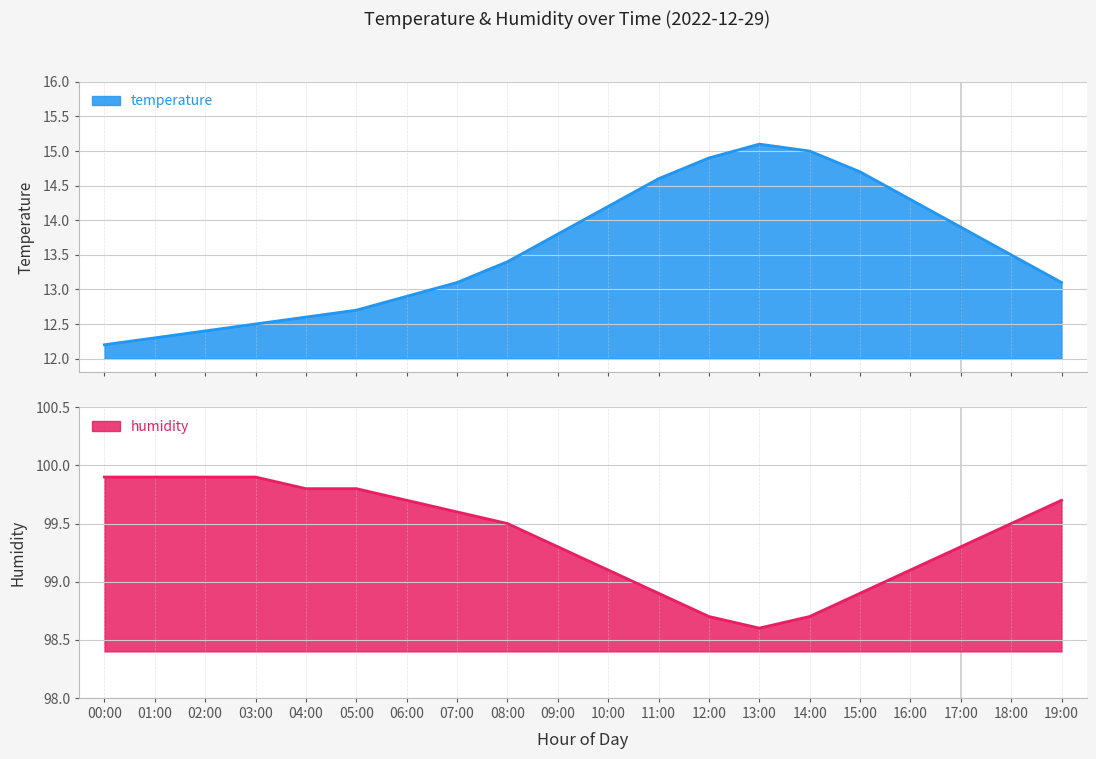

What is the maximum value shown in the chart?

99.9